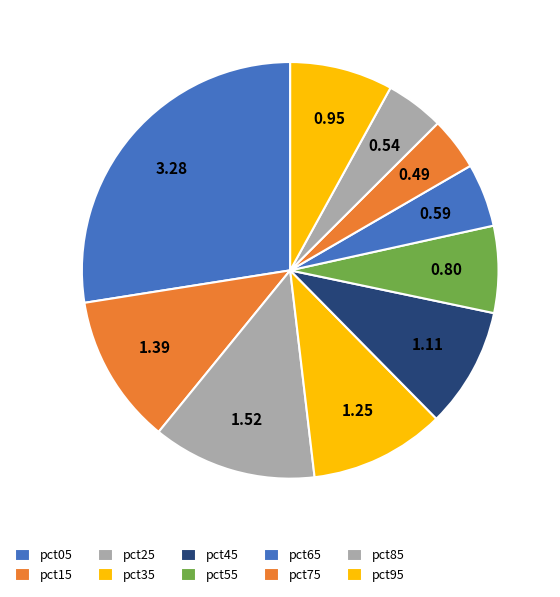

How many slices are in this pie chart?

10